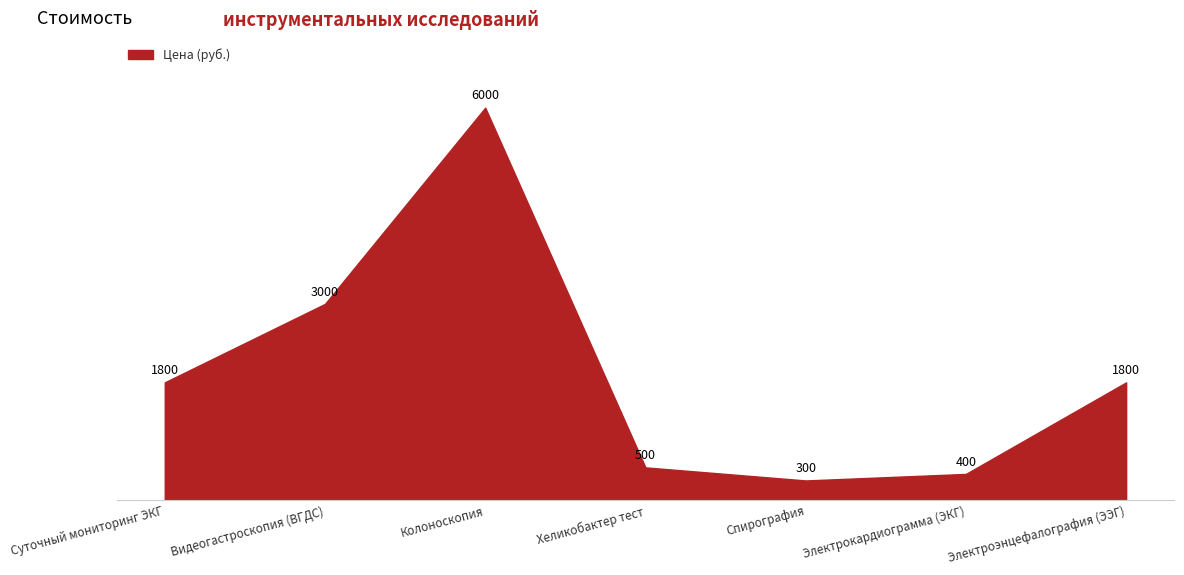

What position from the right is Спирография?

3